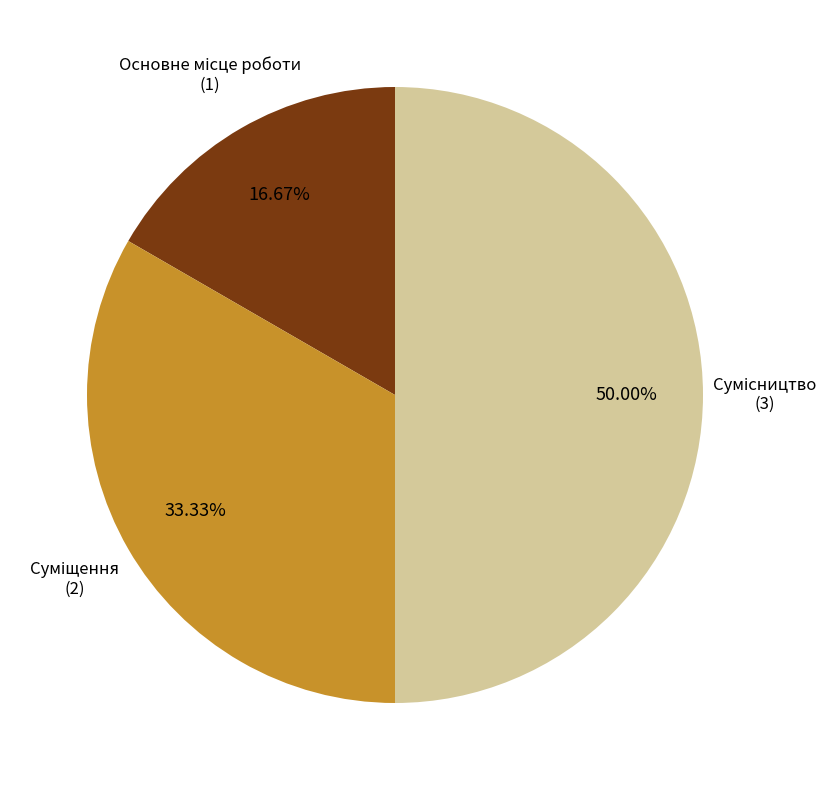

How many segments does this pie chart have?

3